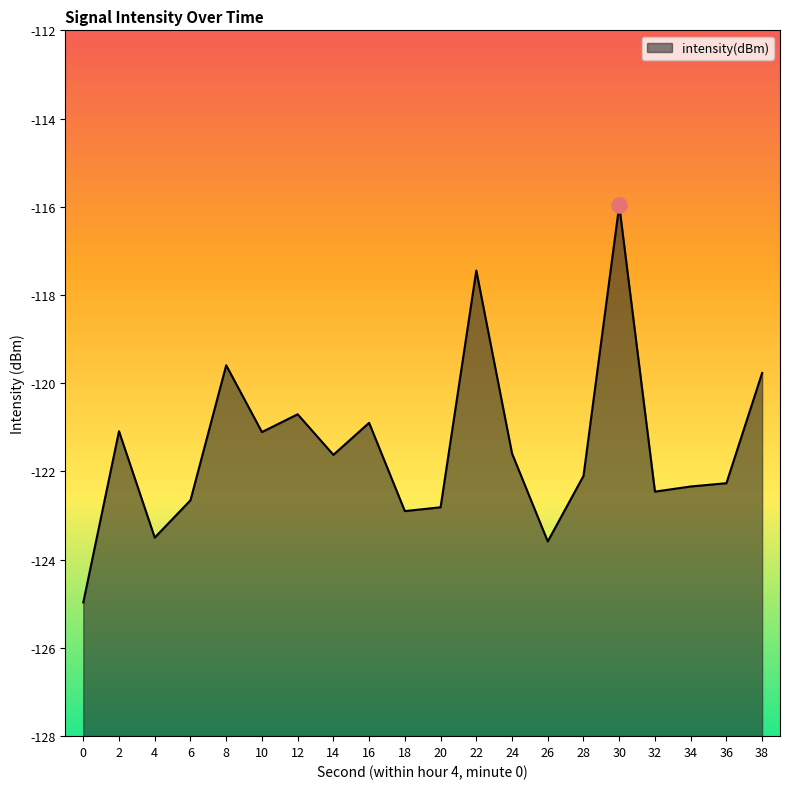

What is the change in value from 12 to 28?

-1.4